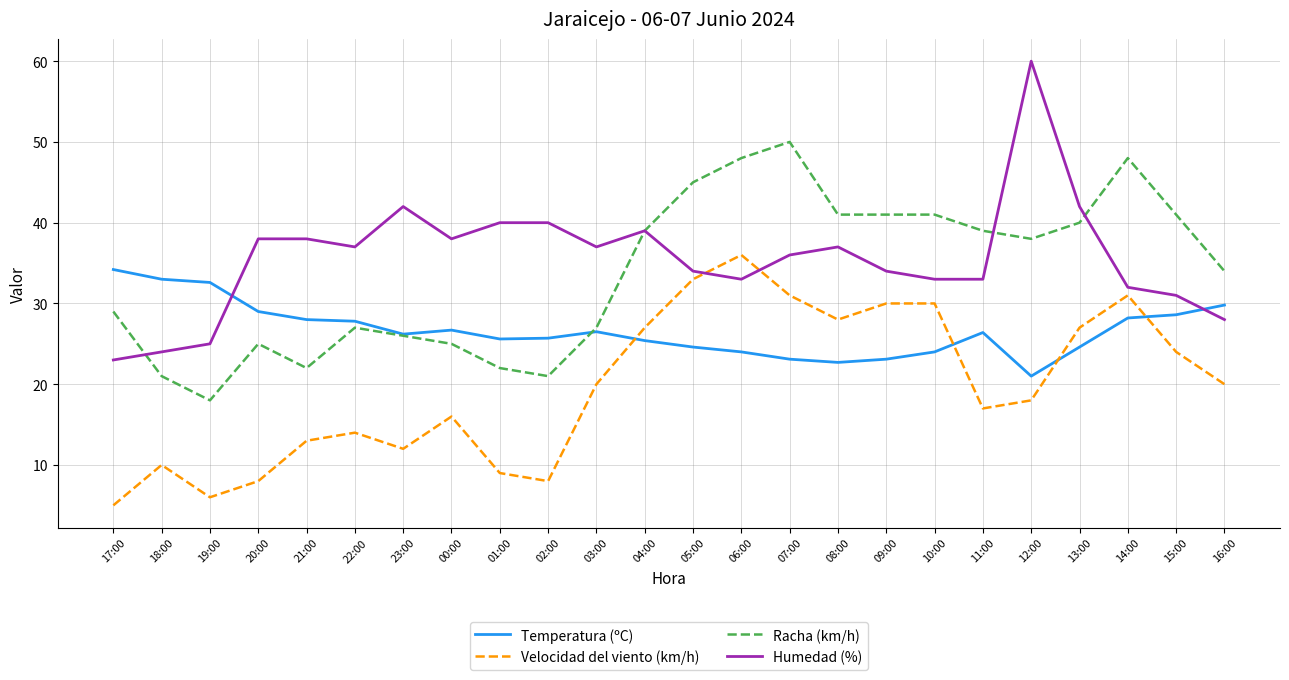

Is it true that Racha (km/h) equals 66.4 at 15:00?

False